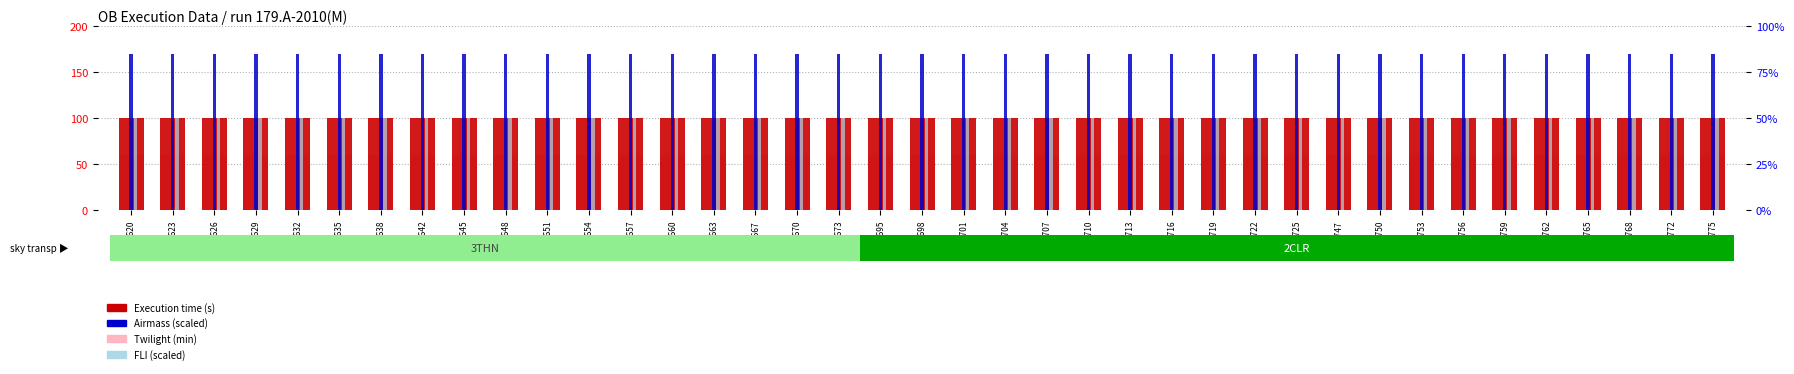

How many data points does each series have?

39